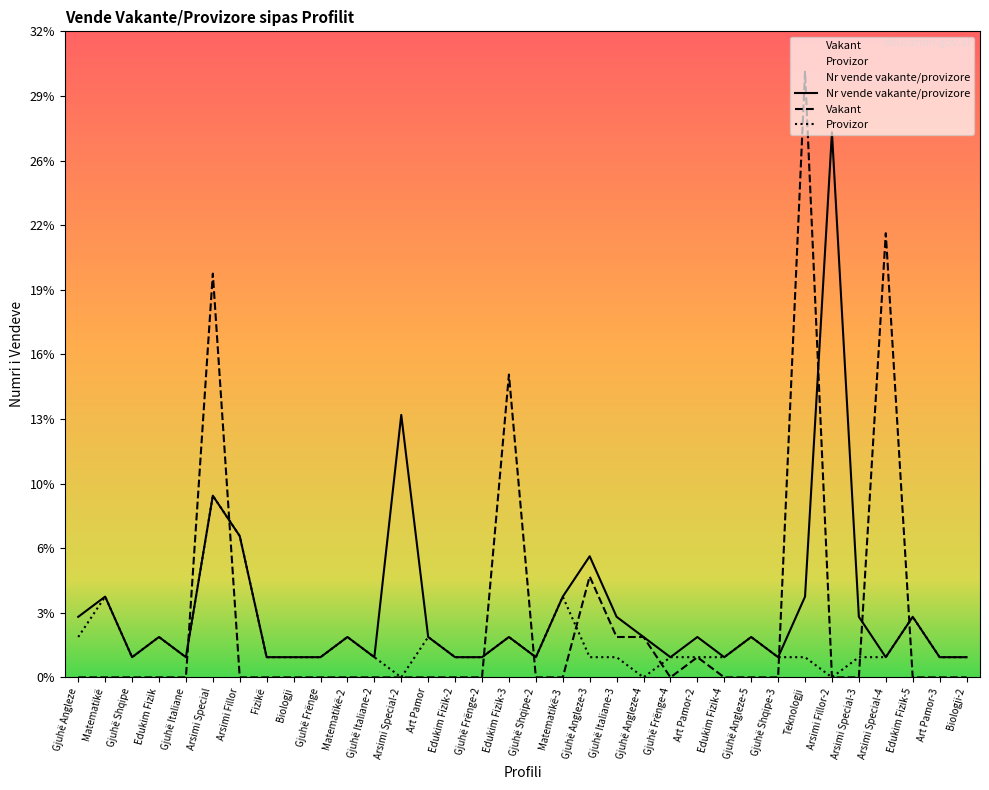

Between which two adjacent categories do Nr vende vakante/provizore and Vakant first intersect?

Gjuhë Italiane and Arsimi Special